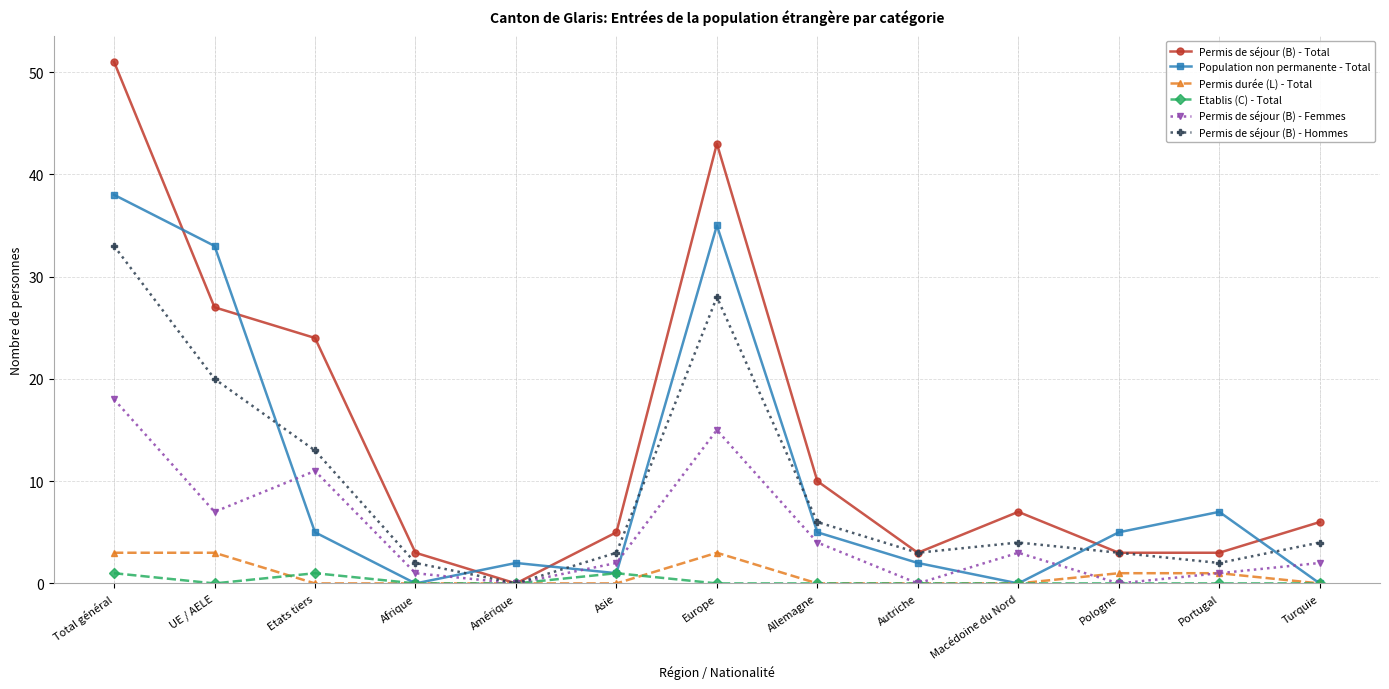

Count the Permis durée (L) - Total values in the range 0 to 1.

10